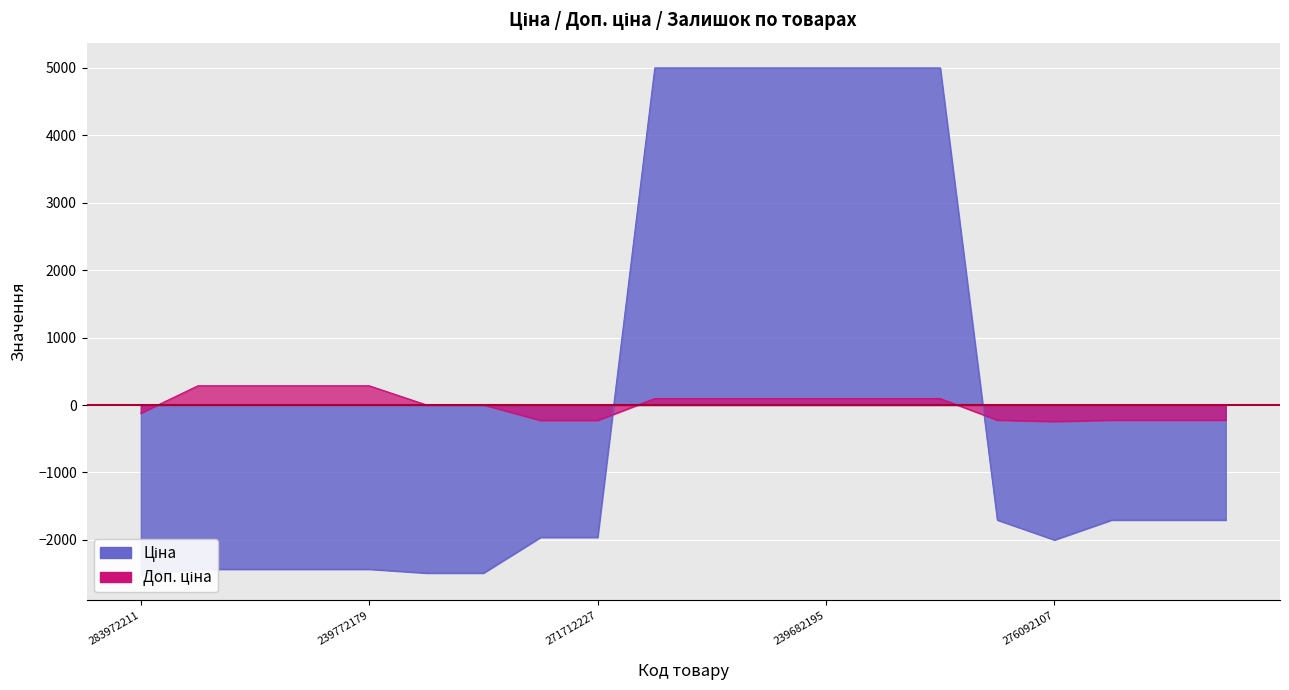

How many intersections are there between Ціна and Доп. ціна?

2